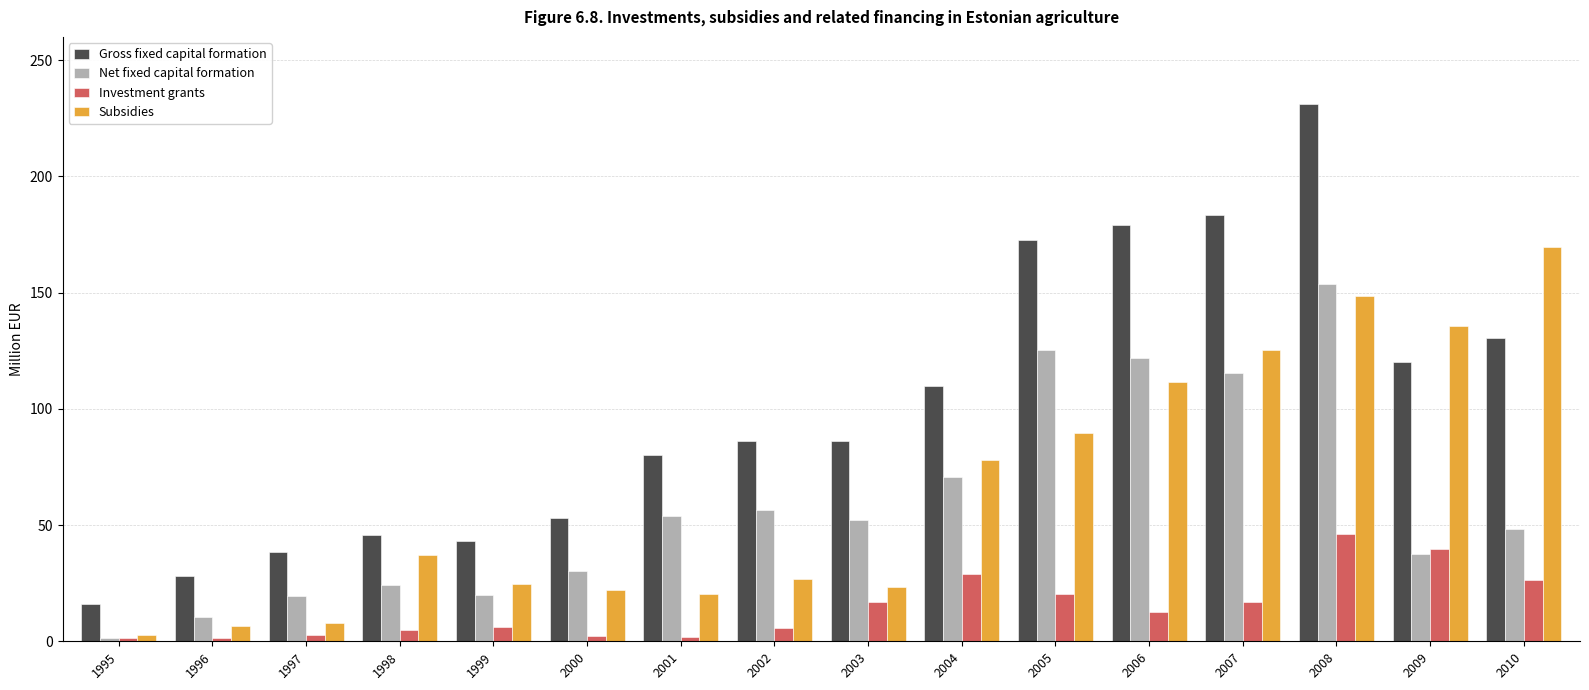

Which series has the widest spread of values?

Gross fixed capital formation